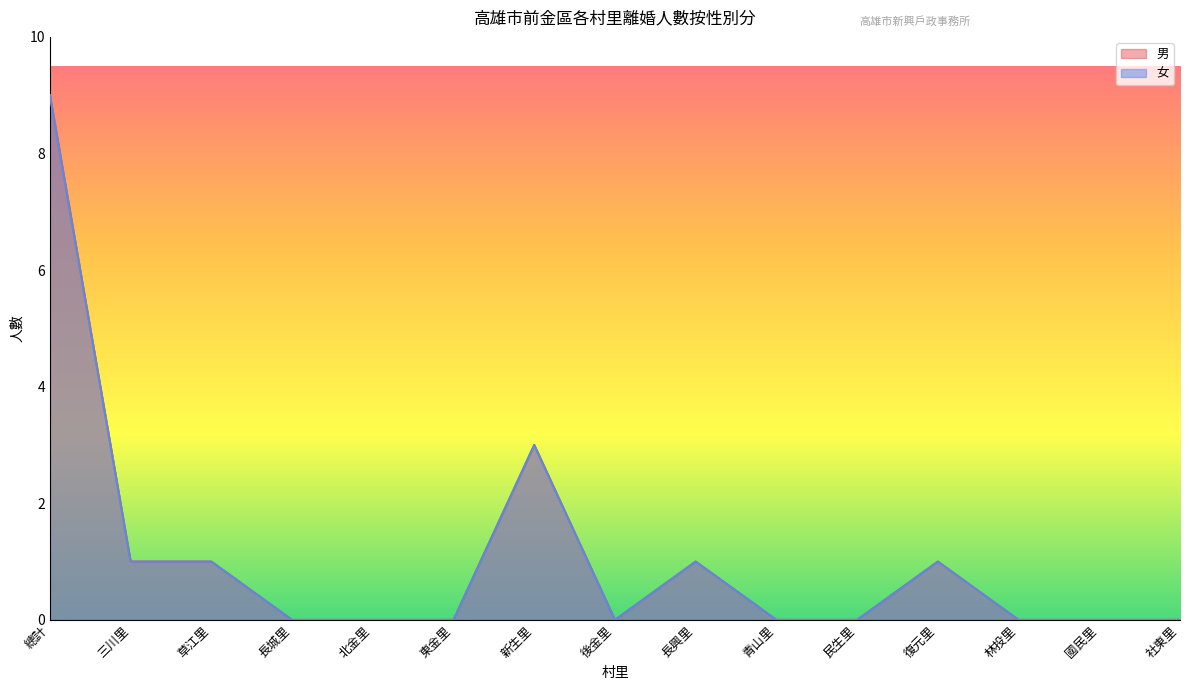

What is the difference between the 女 values at 林投里 and 總計?

9